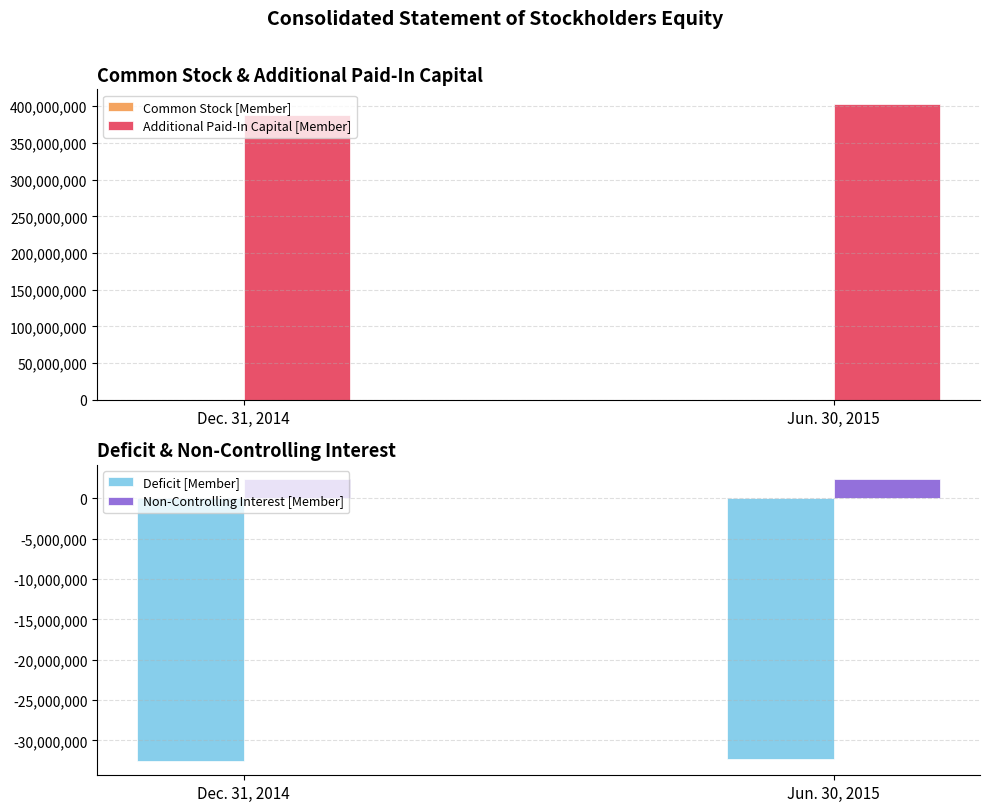

What is the sum of all Common Stock [Member] values?

3559